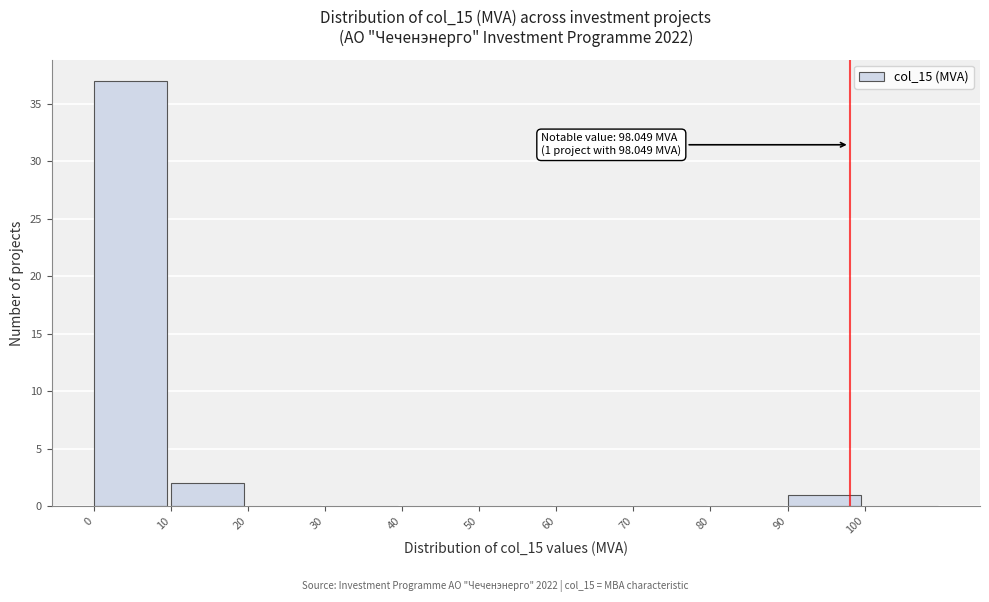

Which range on the x-axis has the tallest bar?

0 to 10